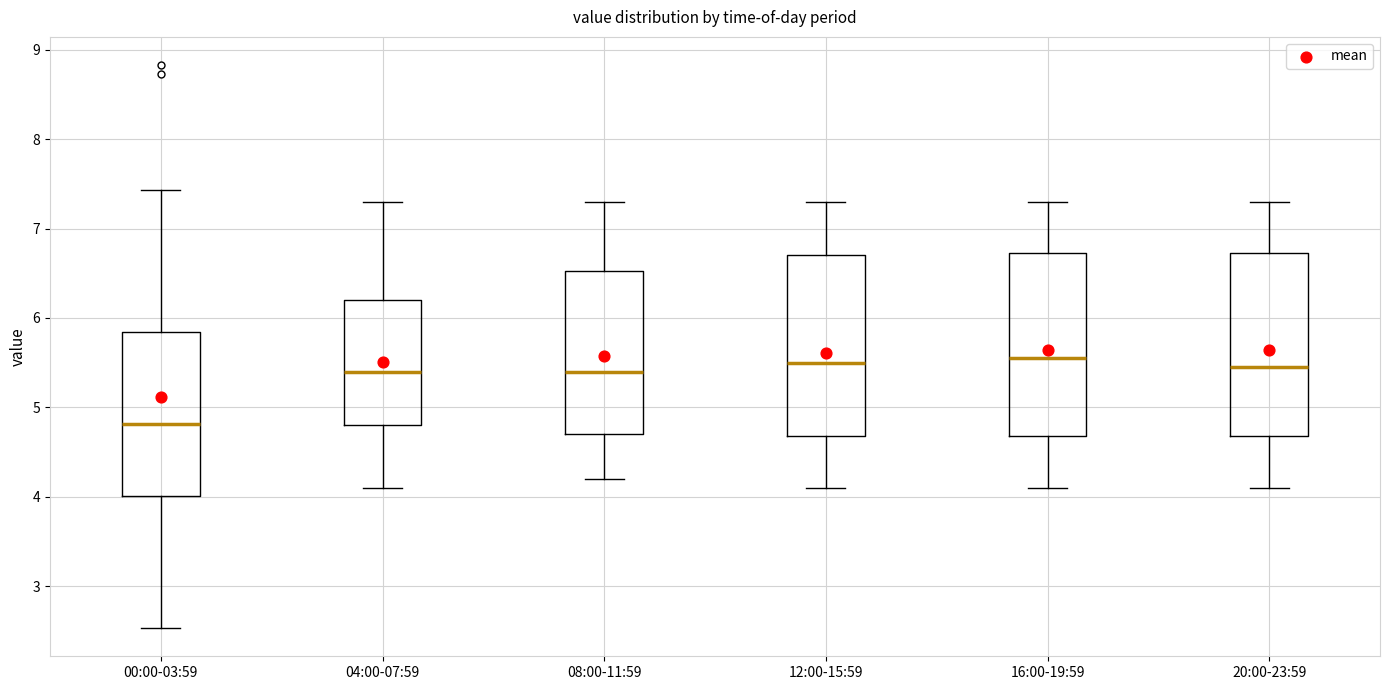

Where does the upper whisker of the box for 12:00-15:59 end on the y-axis? The values are not printed on the chart, so give them approximately, as read against the axis.

7.3